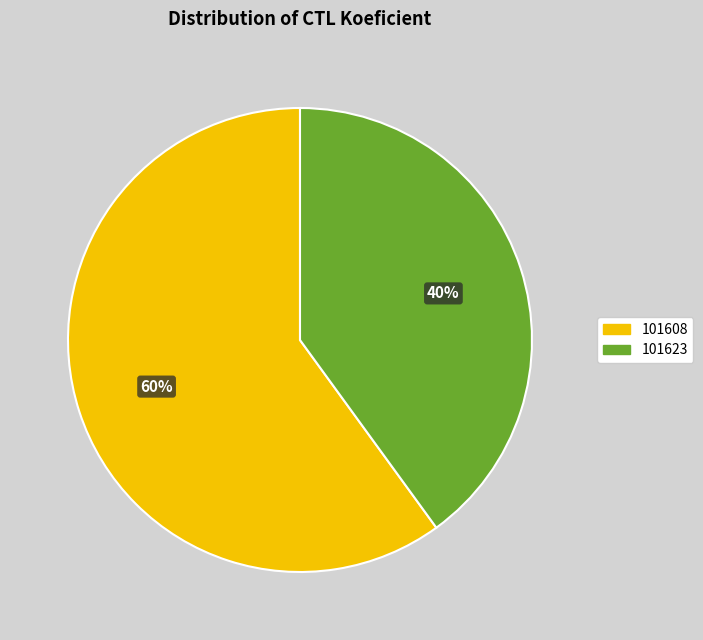

True or false: 101623 accounts for 40% of the total.

True